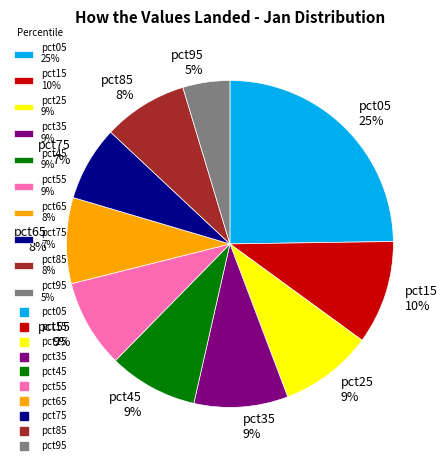

The pct25 slice represents 3% of the pie. True or false?

False